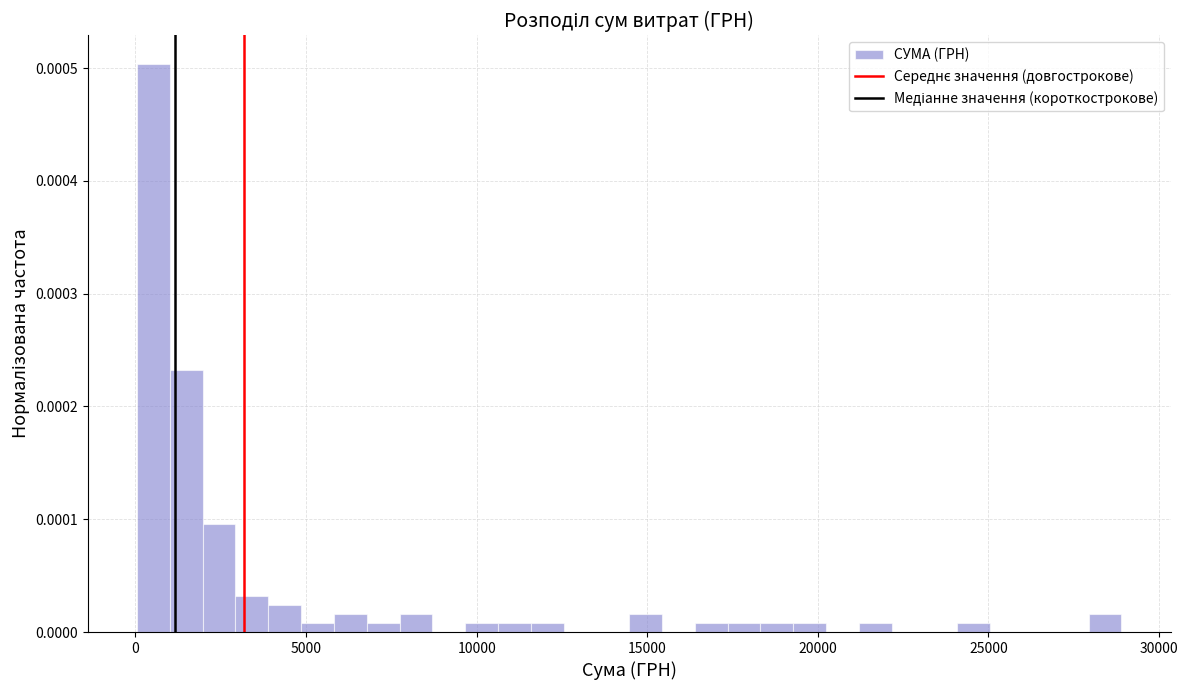

Around what value on the x-axis is the tallest bar? Give the approximate position of its centre, as read against the axis.

500